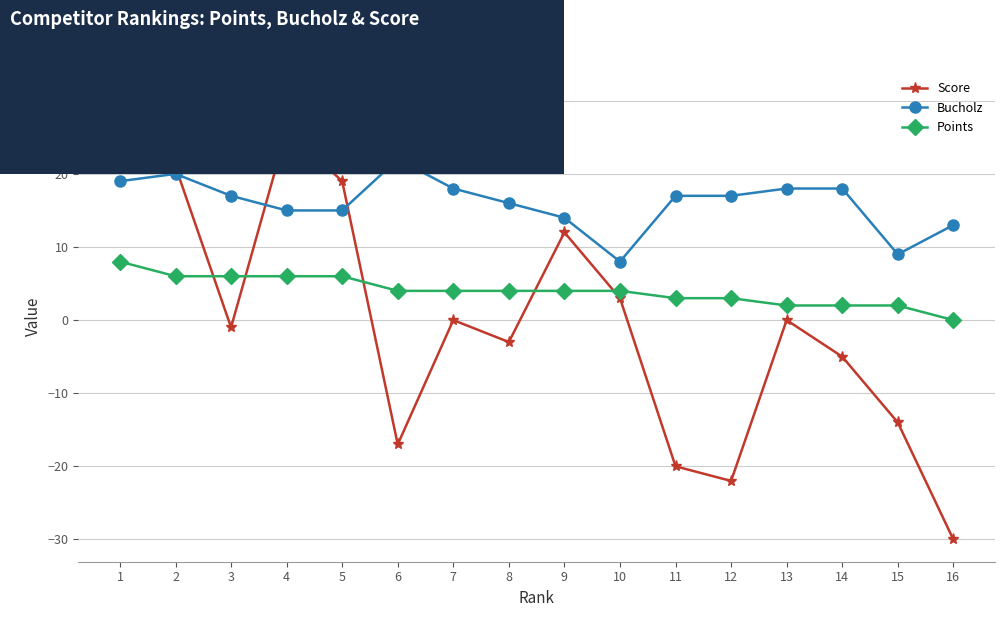

True or false: Points has a value of 9 at 2.

False